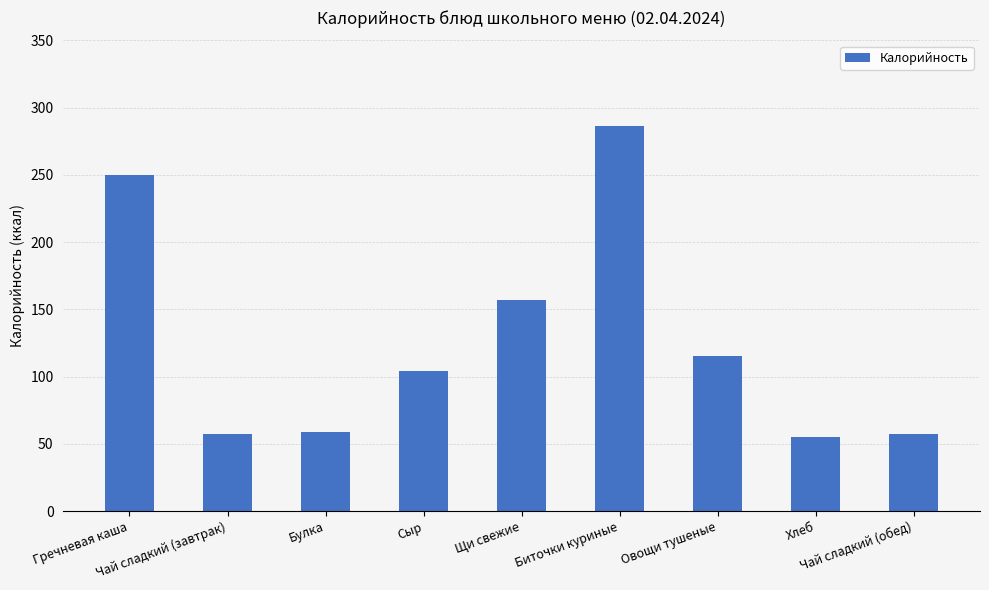

What is the change in value from Биточки куриные to Овощи тушеные?

-171